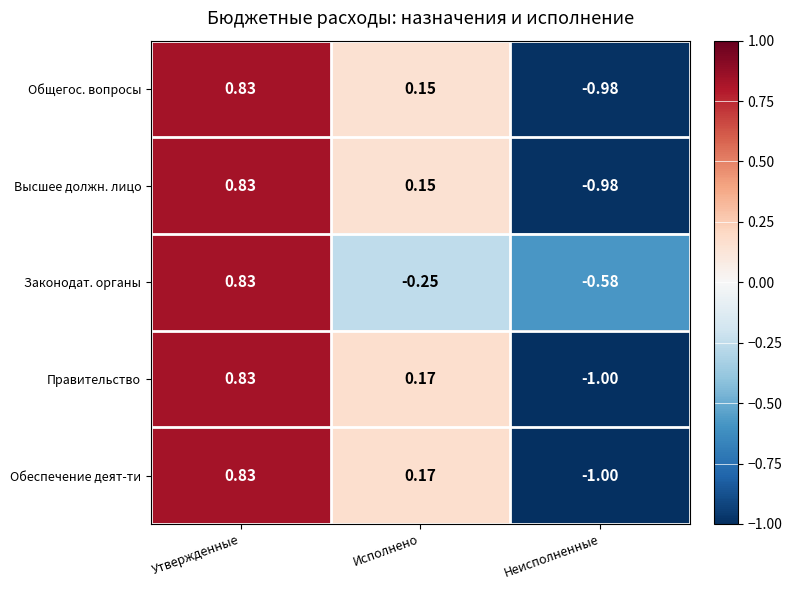

Count the number of data series in this chart.

5